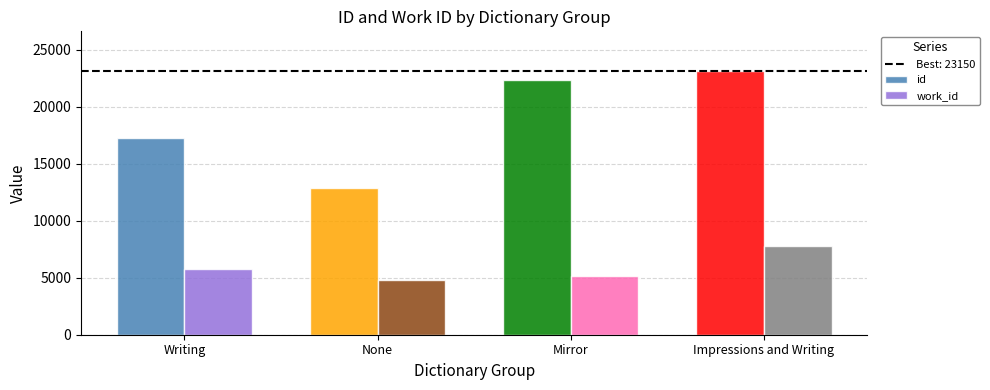

What is the difference between the id values at None and Mirror?

9490.0